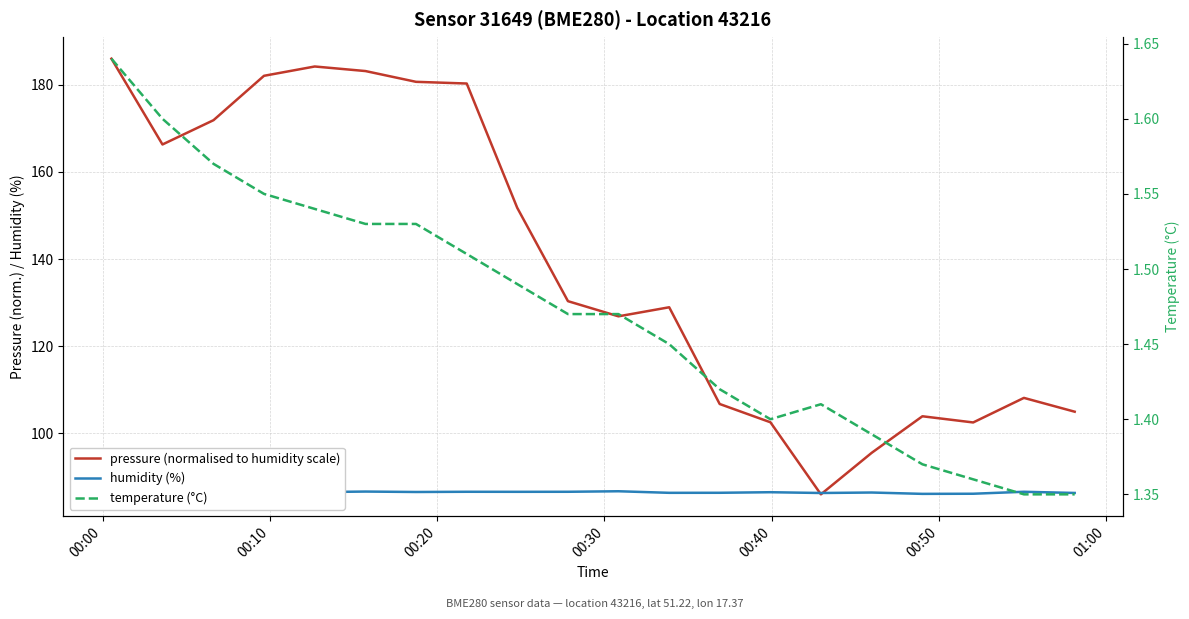

List the series in order of their peak value, lowest first.

temperature (°C), humidity (%), pressure (normalised to humidity scale)